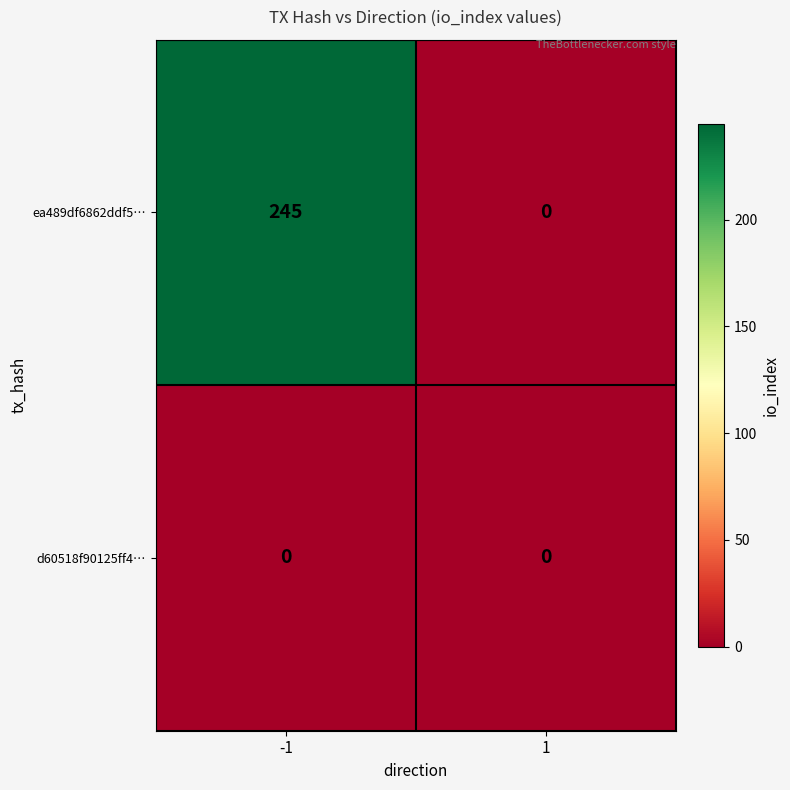

Rank the series by their maximum value, from highest to lowest.

ea489df6862ddf5…, d60518f90125ff4…